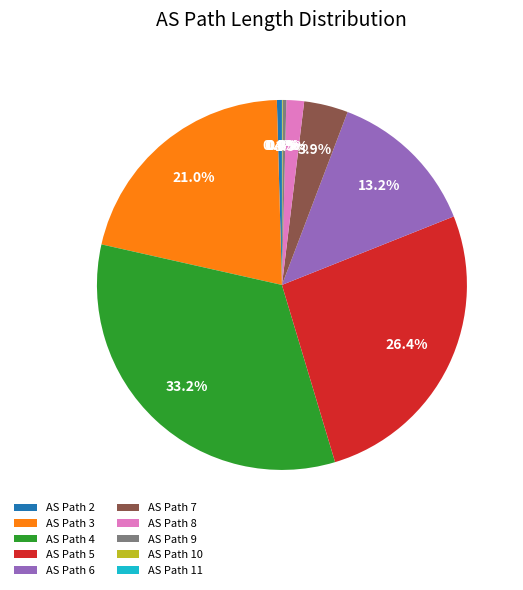

Does any single category account for the majority?

No